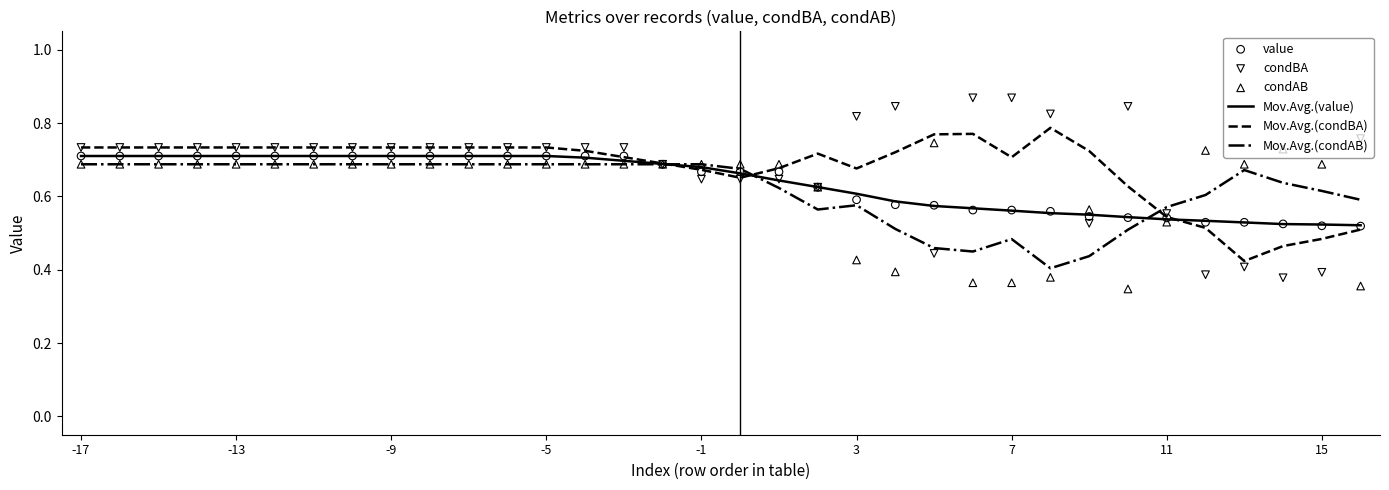

At which category is the sum across all series the highest?

-17